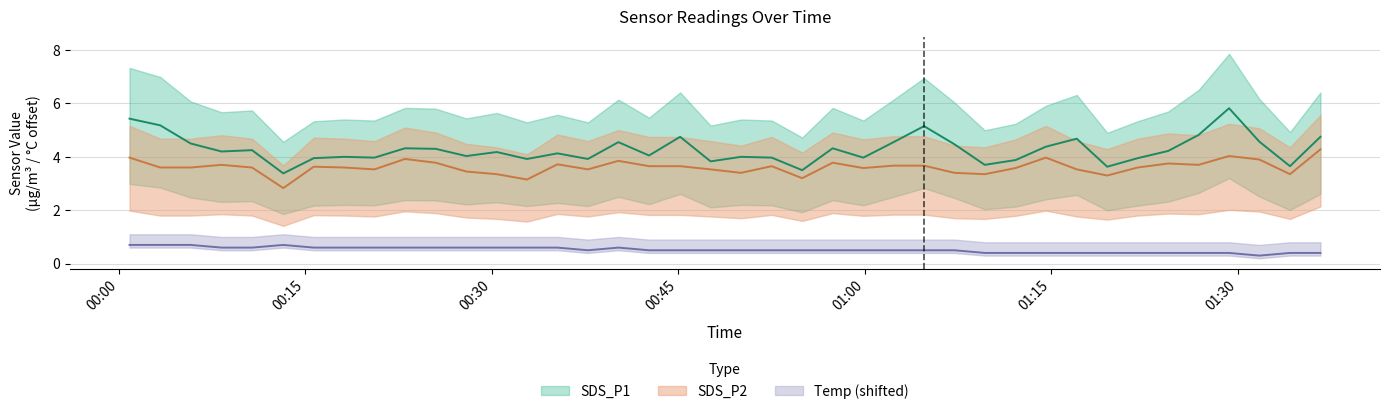

What is the smallest value displayed?

0.3